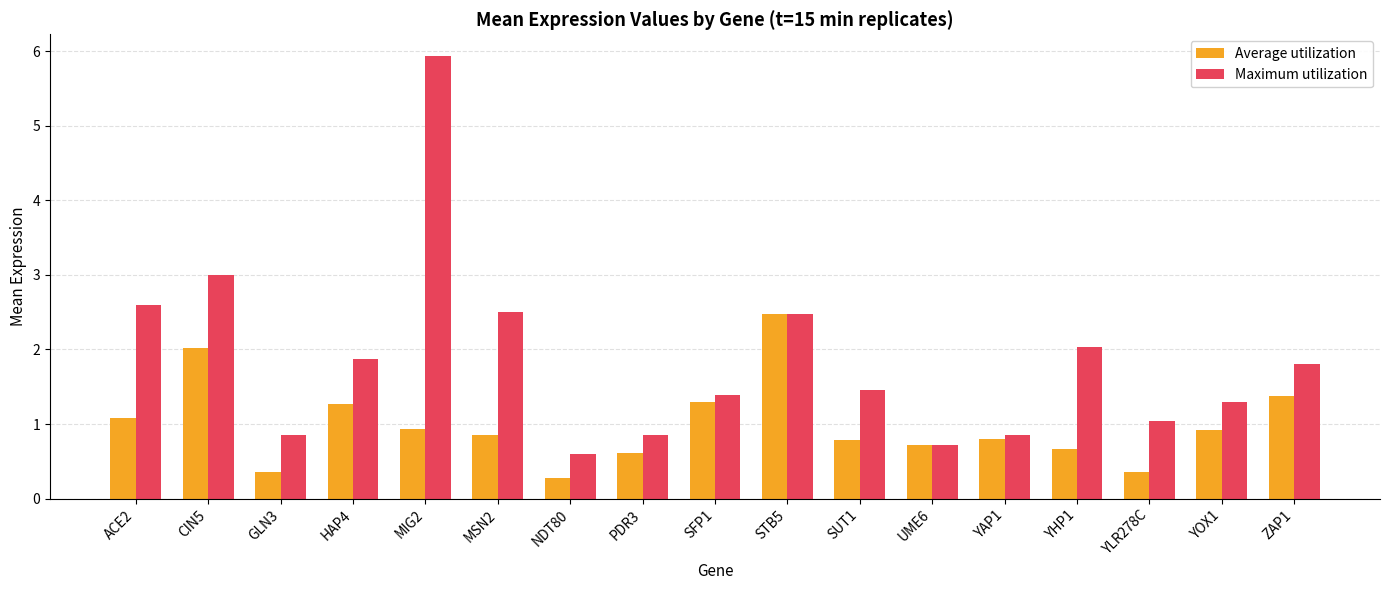

Which series changed the most between HAP4 and SUT1?

Average utilization